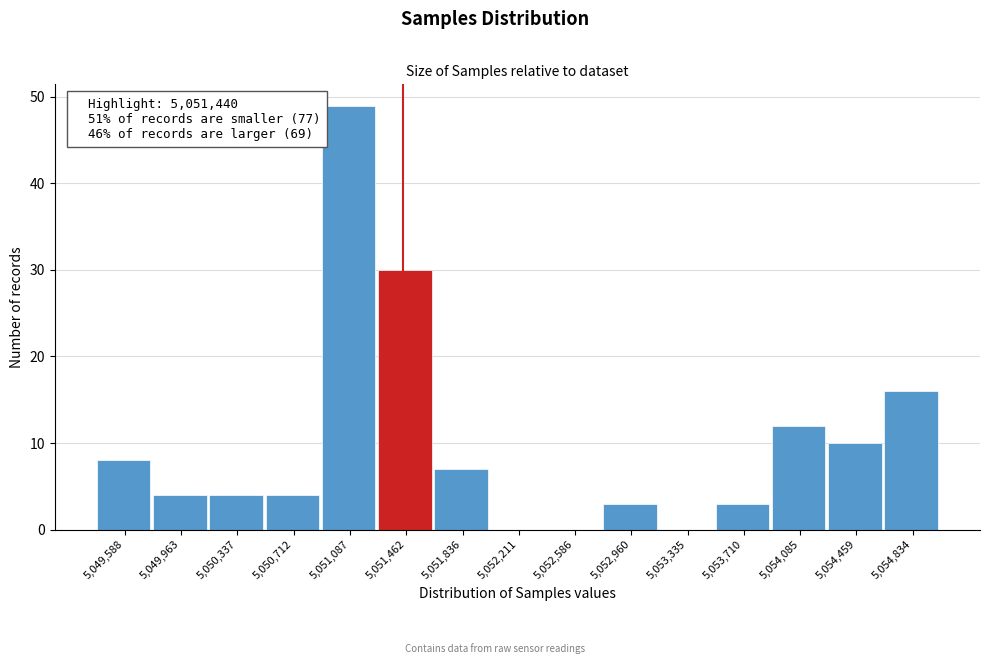

Which range on the x-axis has the tallest bar?

5050900 to 5051250